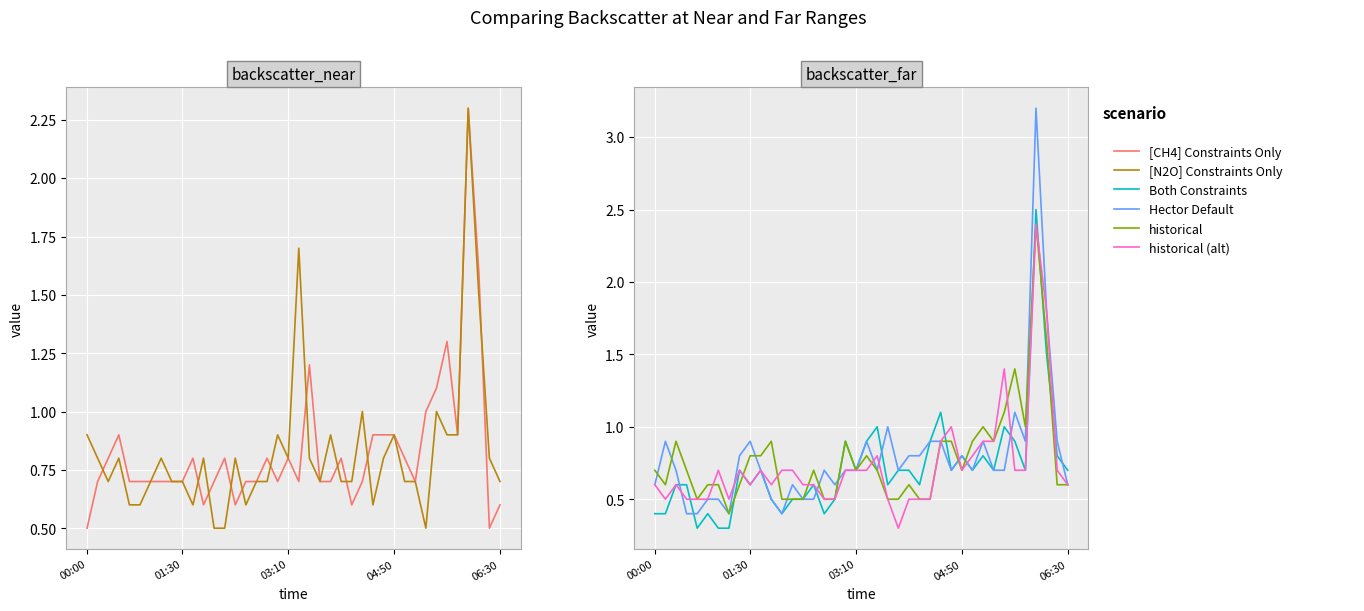

Rank the categories by Hector Default value from lowest to highest.

04:50, 06:30, 7, 12, 5, 6, 11, 14, 15, 00:00, 13, 17, 39, 03:10, 10, 16, 18, 19, 21, 23, 28, 30, 32, 33, 8, 24, 25, 29, 01:30, 9, 20, 26, 27, 31, 35, 38, 22, 34, 37, 36